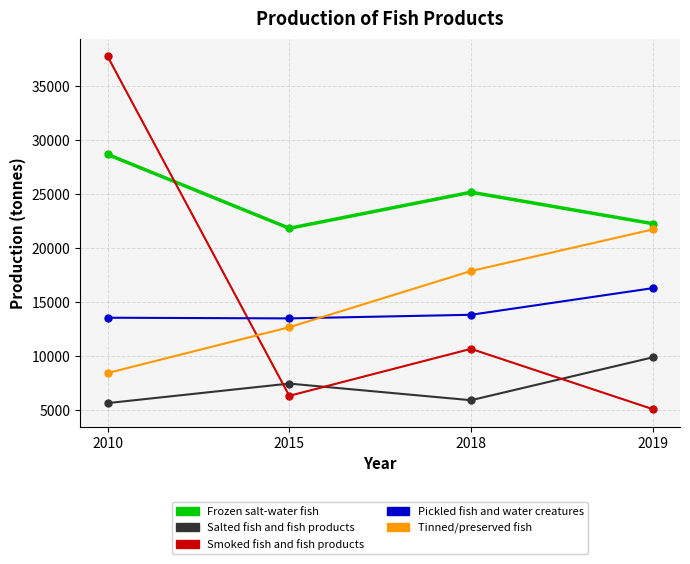

What is the difference between the highest and lowest values at 2019?

17180